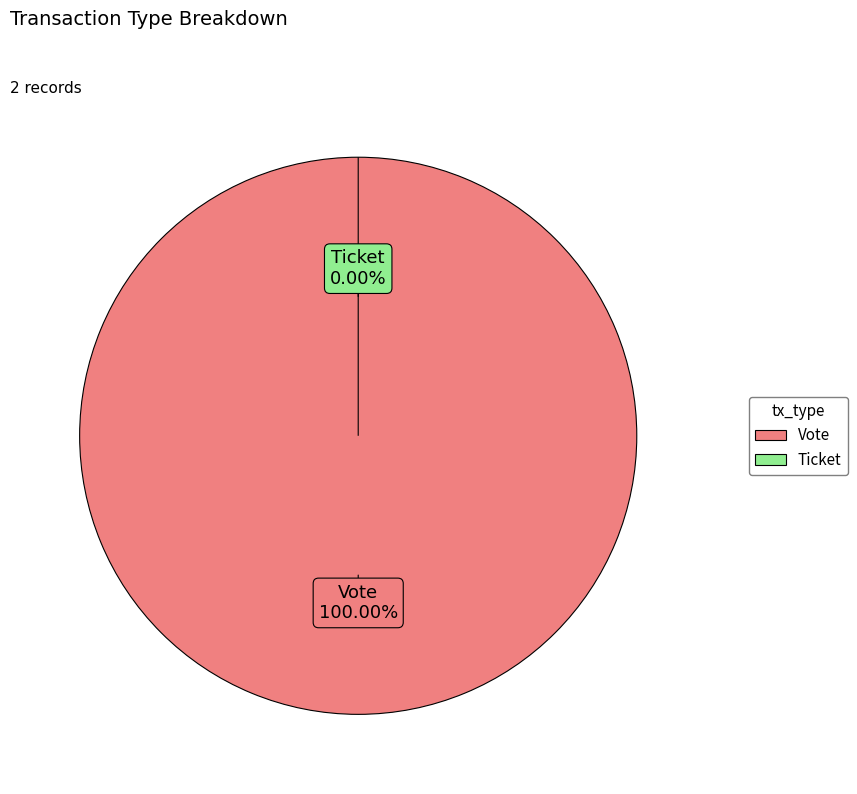

To the nearest percent, what portion does Vote represent?

100%